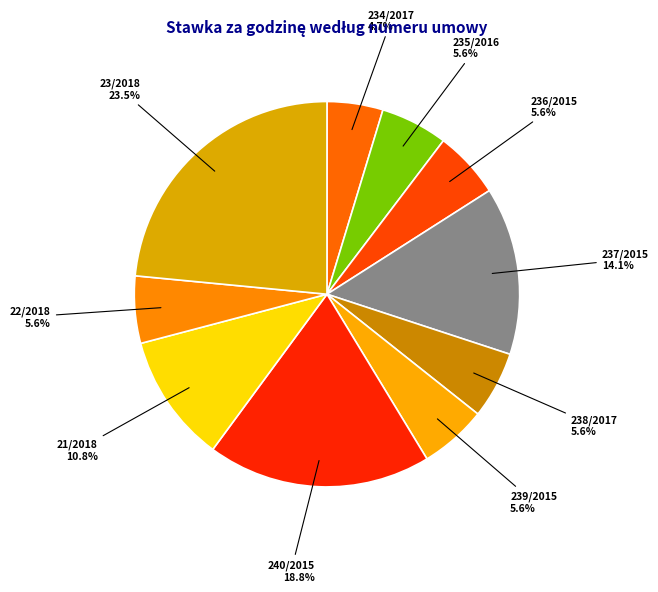

What percentage is NOT represented by 238/2017?

94.4%